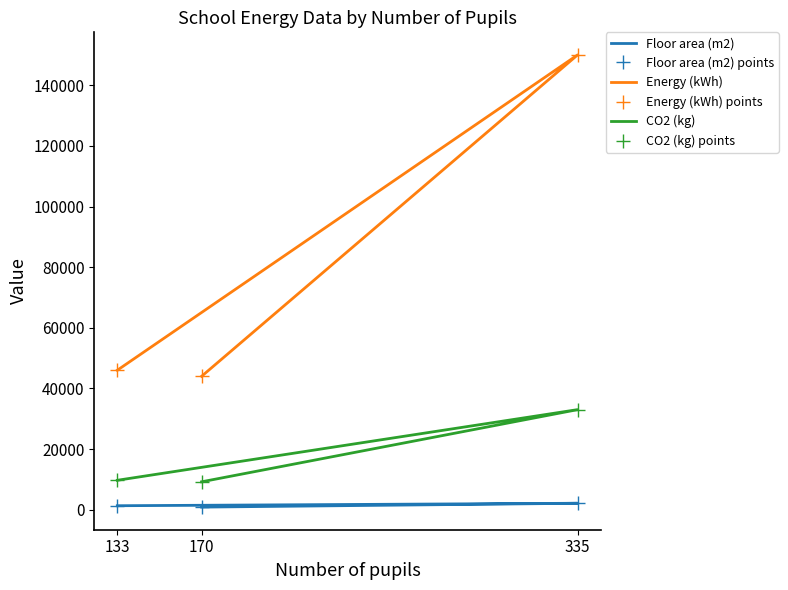

Reading left to right, extract all data points from this chart.

Floor area (m2): 170=852	335=2120	133=1309
Floor area (m2) points: 170=852	335=2120	133=1309
Energy (kWh): 170=44000	335=150000	133=46000
Energy (kWh) points: 170=44000	335=150000	133=46000
CO2 (kg): 170=9200	335=33000	133=9700
CO2 (kg) points: 170=9200	335=33000	133=9700